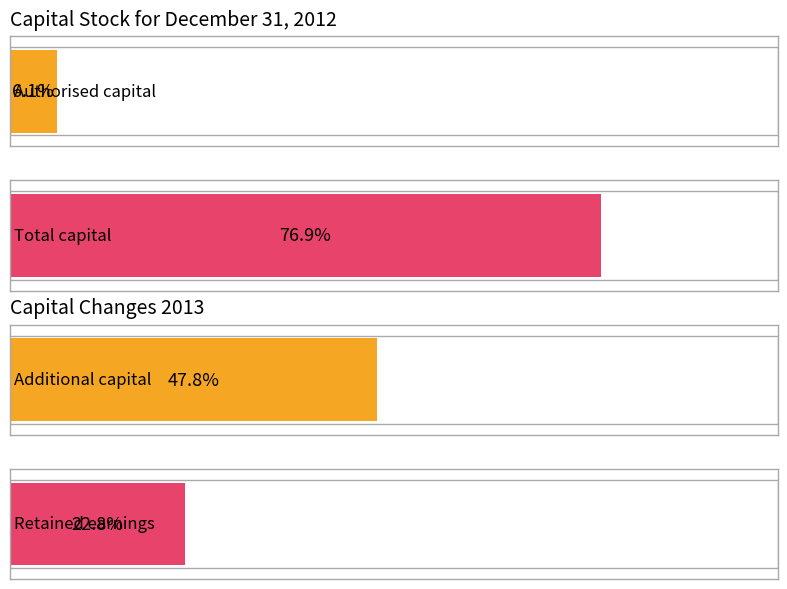

How many distinct data groups are displayed?

2